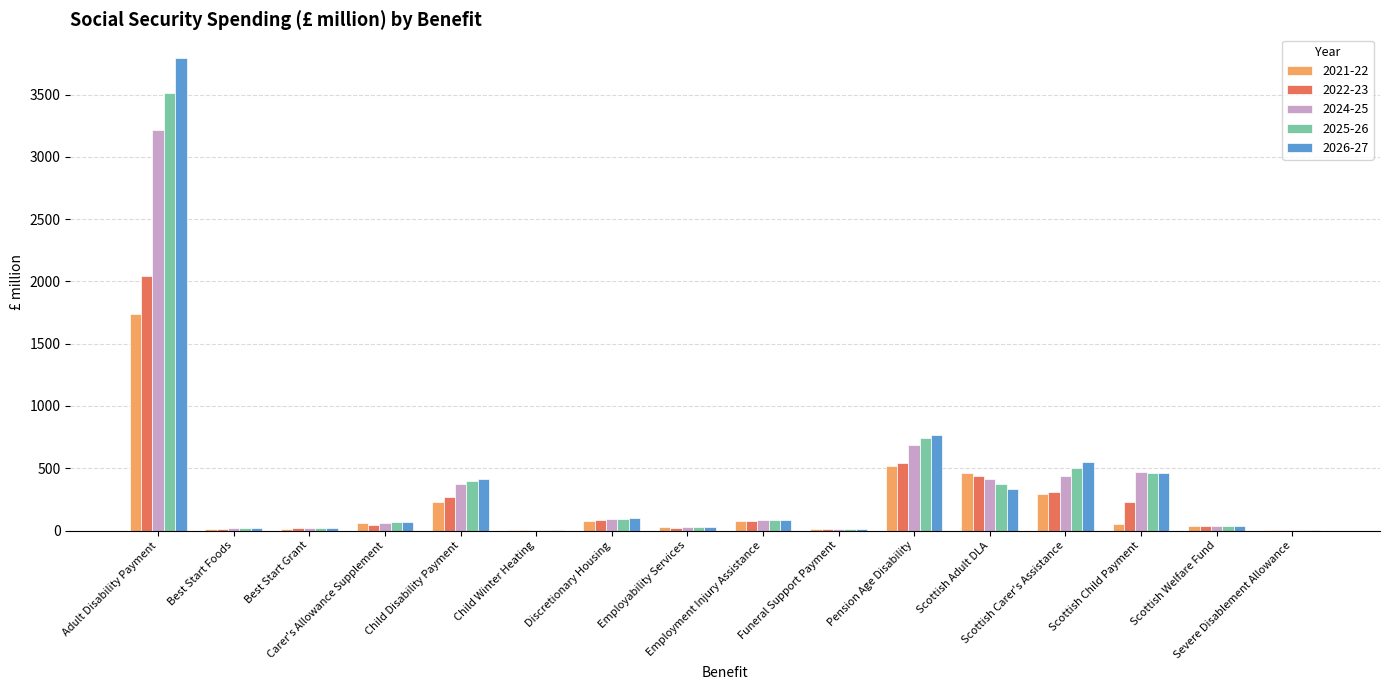

What value does the 2024-25 series have at Scottish Adult DLA?

416.9